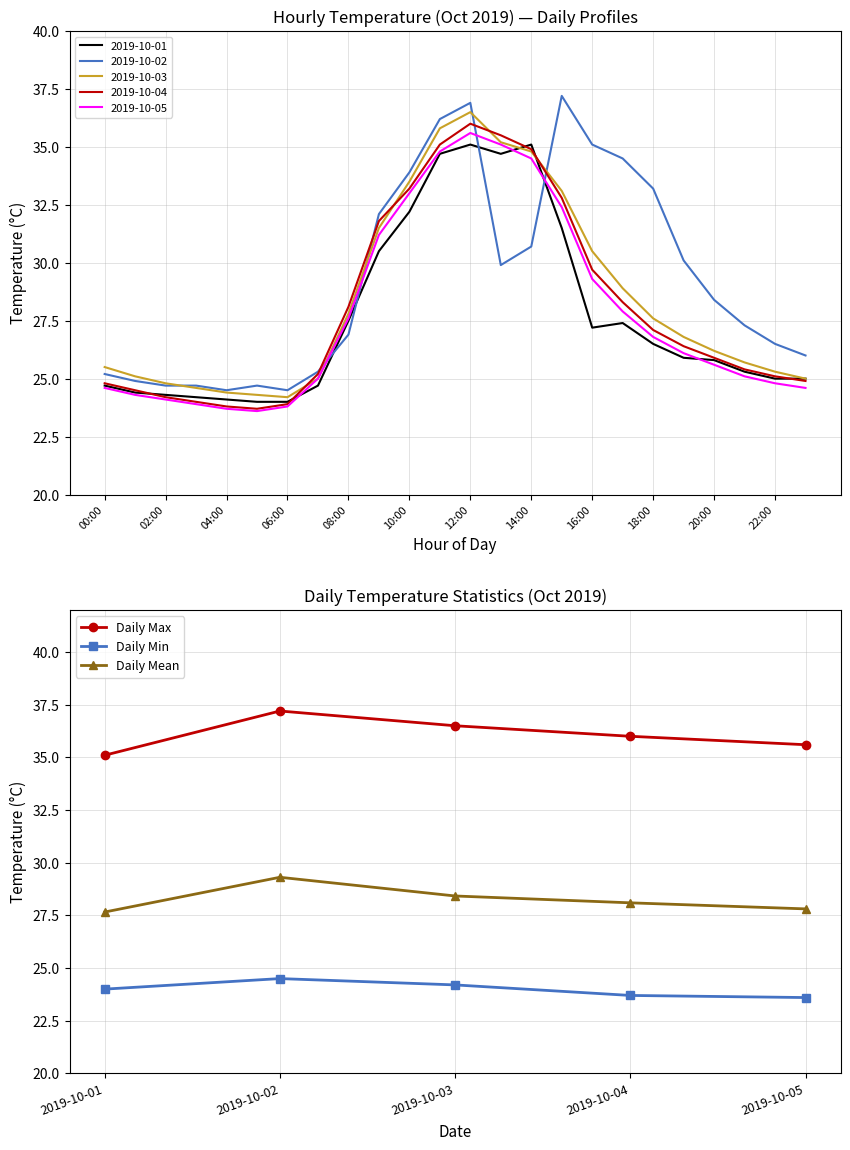

True or false: Daily Mean has a value of 9.3 at 2019-10-04.

False